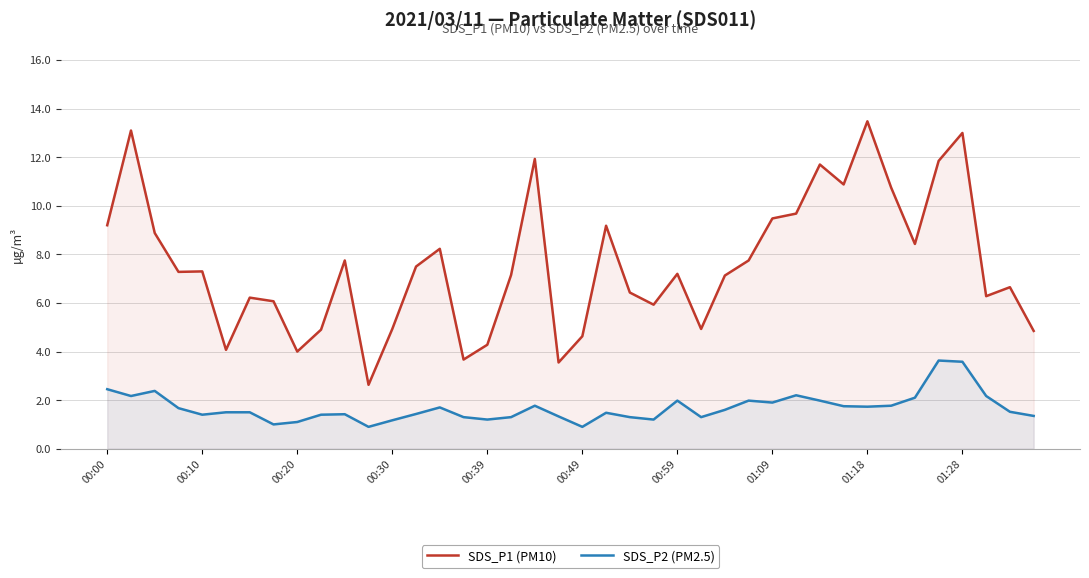

Which series has the largest range (max minus min)?

SDS_P1 (PM10)